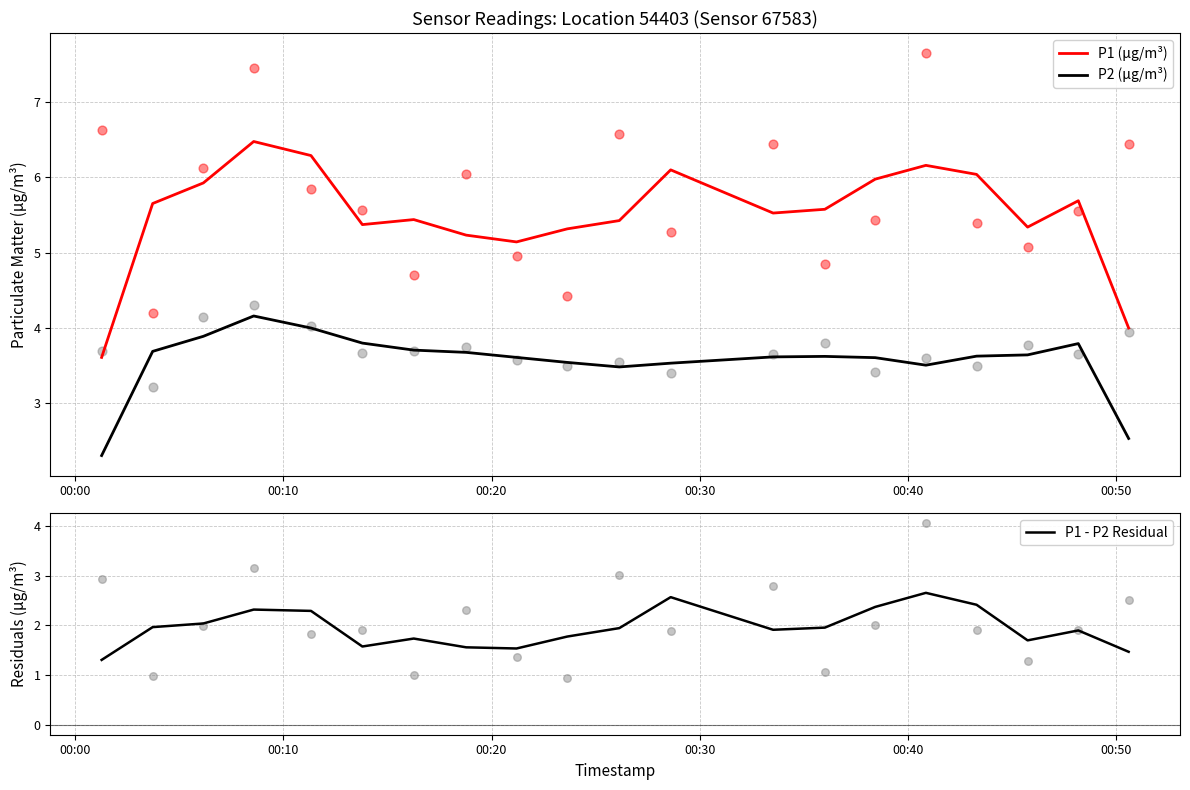

True or false: P1 (μg/m³) and P2 (μg/m³) cross at least once.

False